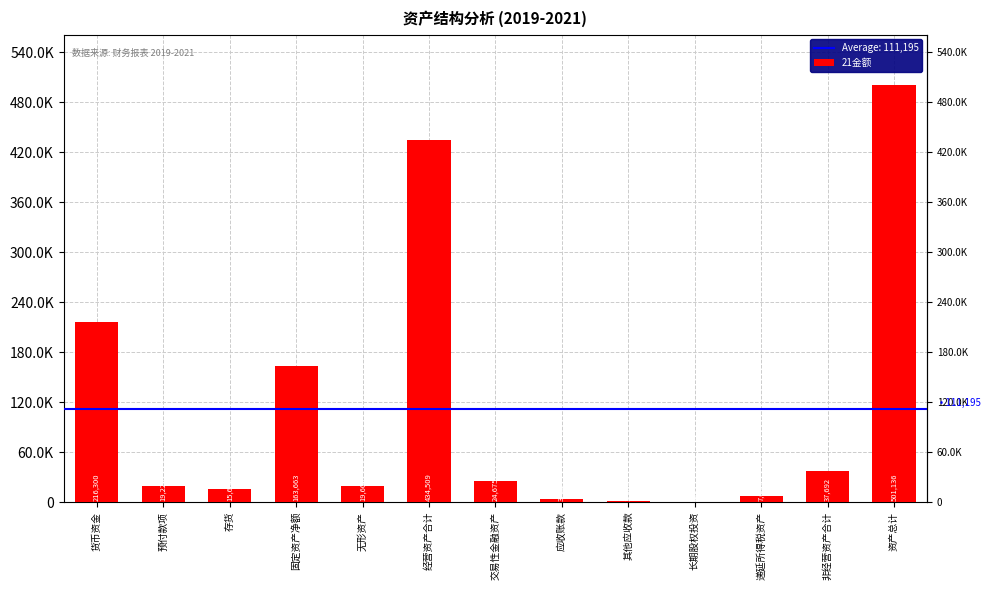

Are the bars horizontal?

No